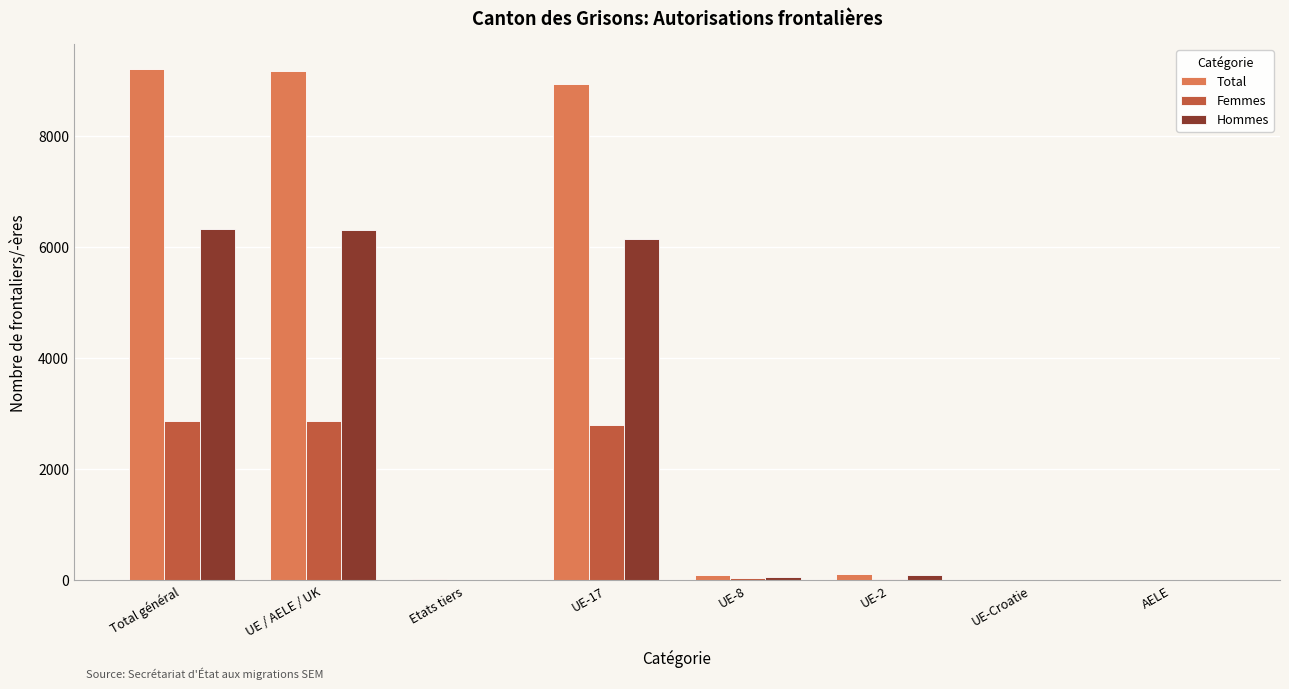

What is the sum of all Hommes values?

18952